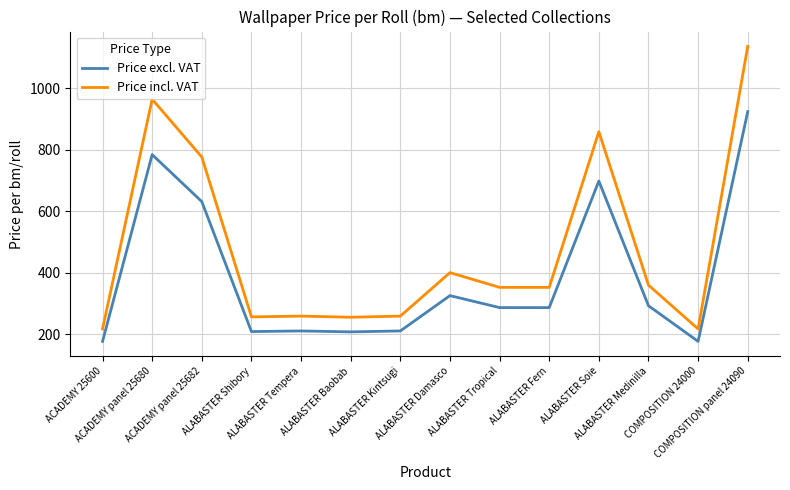

Which series has the largest range (max minus min)?

Price incl. VAT